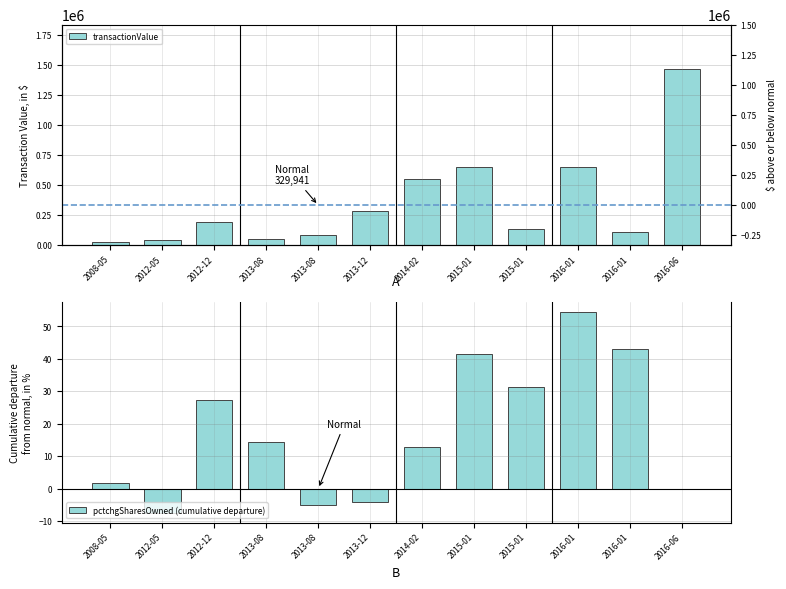

Rank the series by their average value, from highest to lowest.

transactionValue, pctchgSharesOwned (cumulative departure)